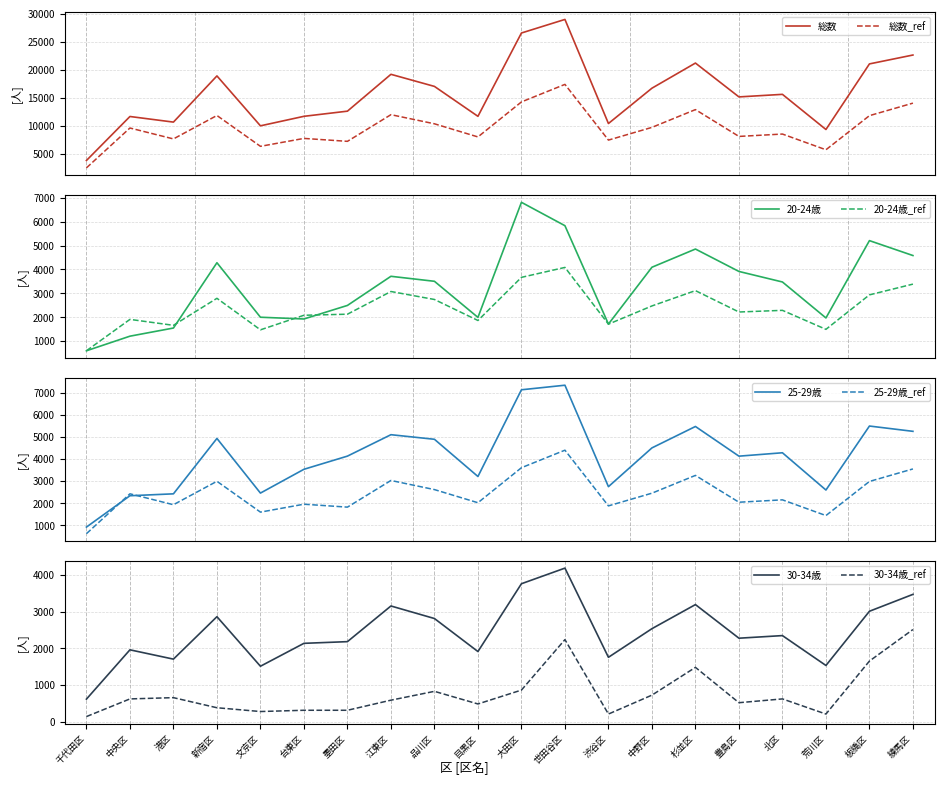

Which series has the largest range (max minus min)?

総数